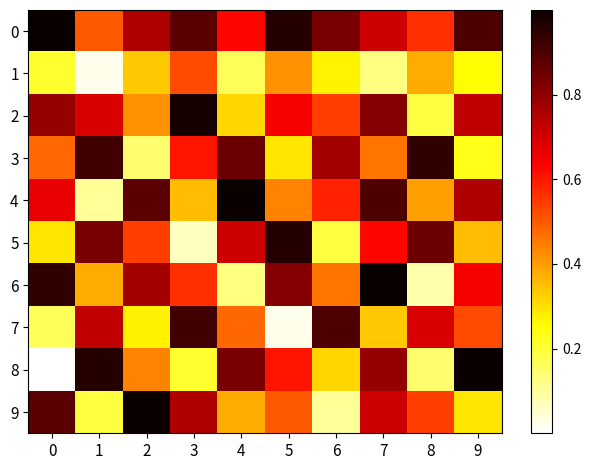

What is the spread (max minus min) of values at 6?

0.8